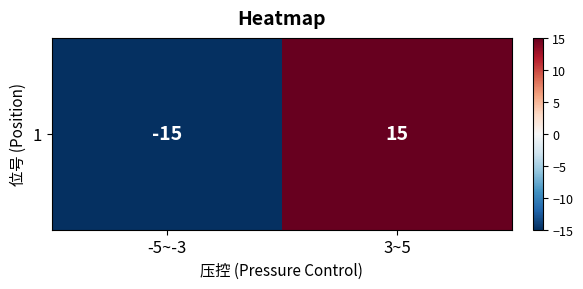

Rank the categories by value from highest to lowest.

3~5, -5~-3